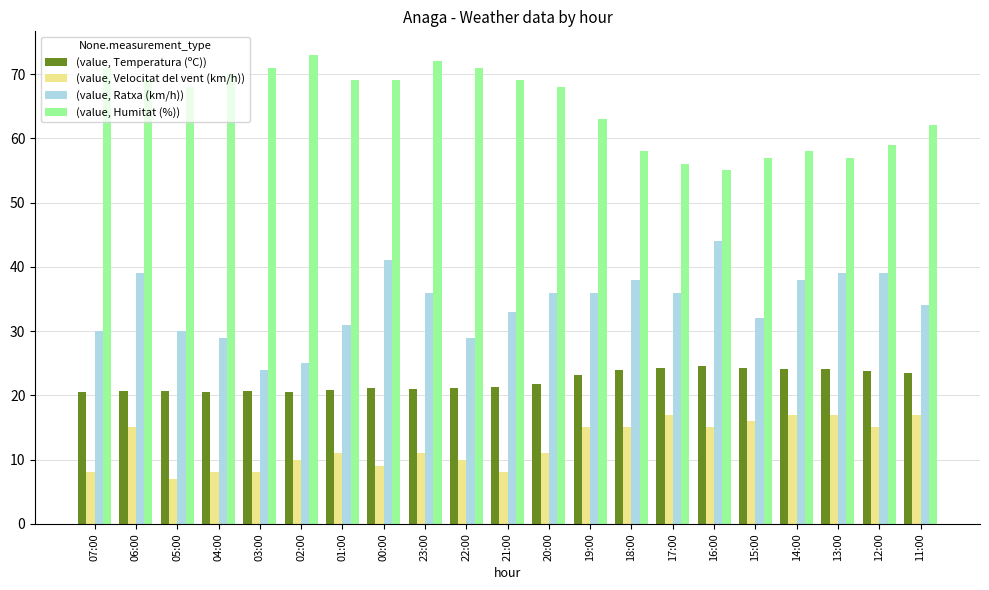

Rank the series by their maximum value, from highest to lowest.

(value, Humitat (%)), (value, Ratxa (km/h)), (value, Temperatura (ºC)), (value, Velocitat del vent (km/h))